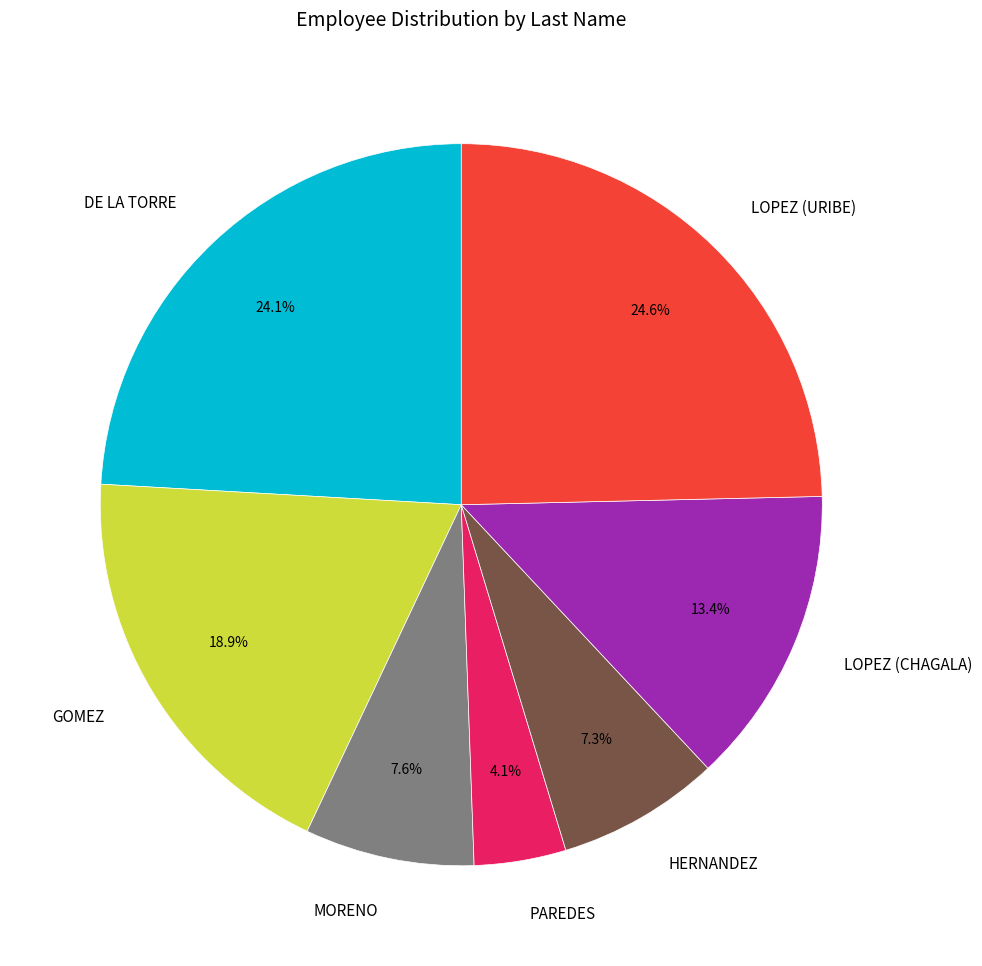

Approximately how many times larger is the value at GOMEZ compared to MORENO?

2.5